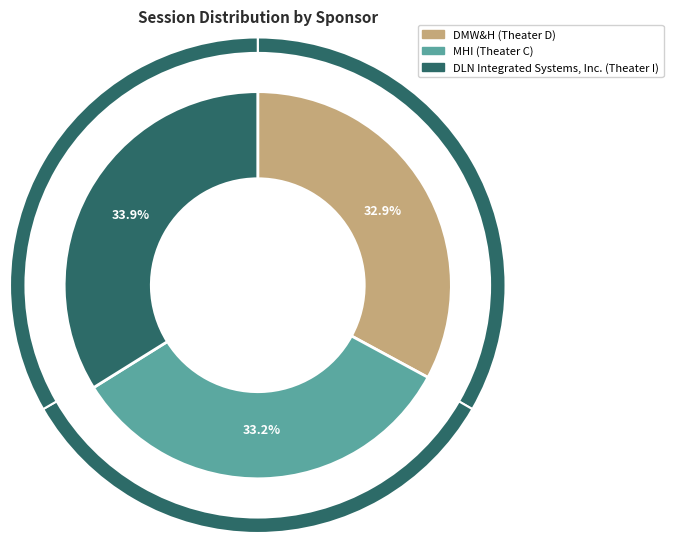

What percentage is the MHI (Theater C) slice, to the nearest percent?

33%